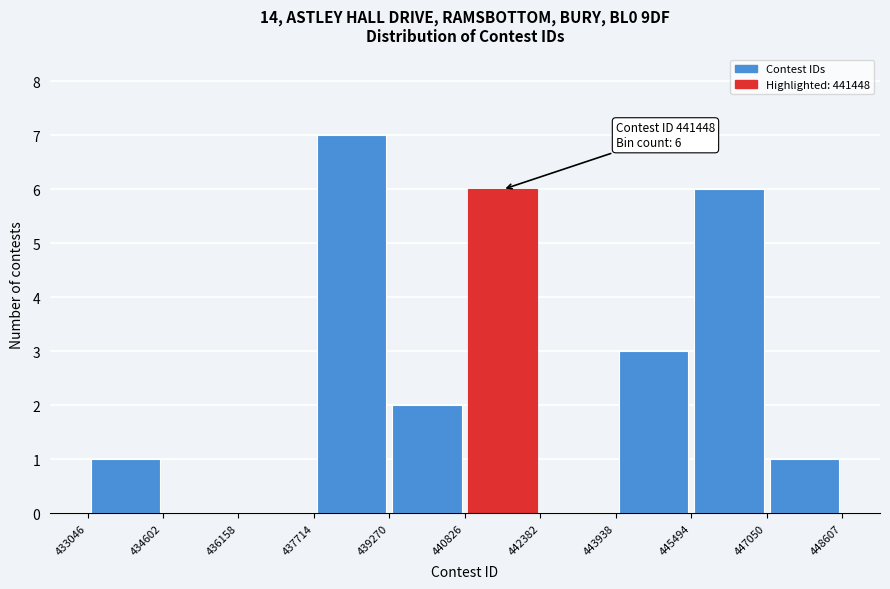

Which range on the x-axis has the tallest bar?

437714 to 439270